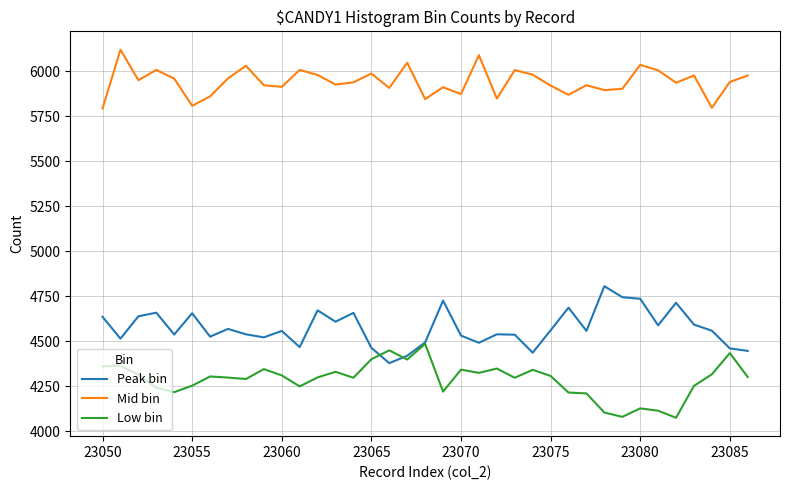

True or false: Mid bin and Low bin intersect in this chart.

False